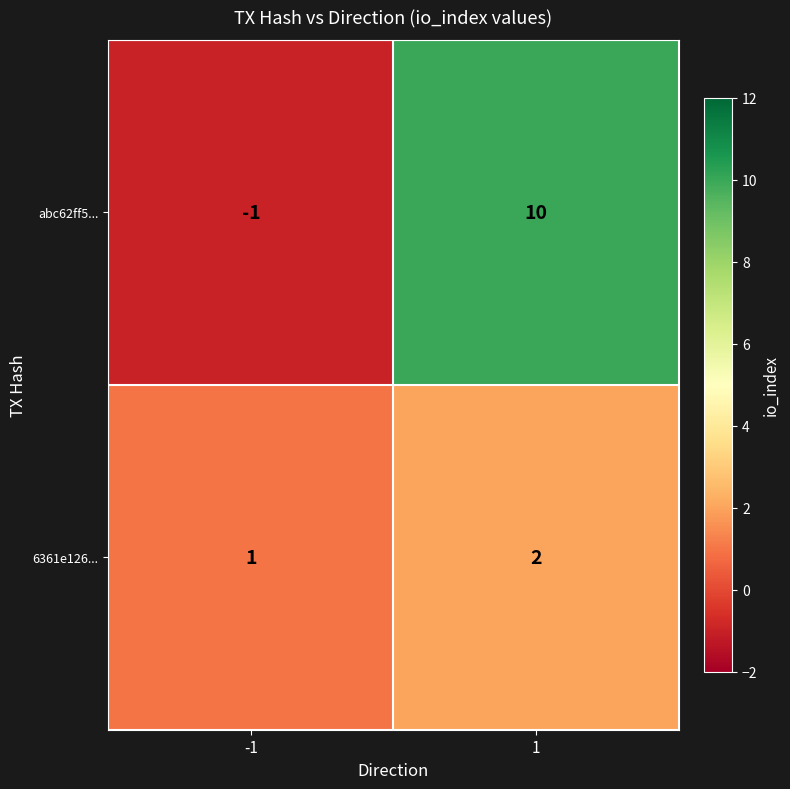

Is it true that abc62ff5... equals 10 at 1?

True